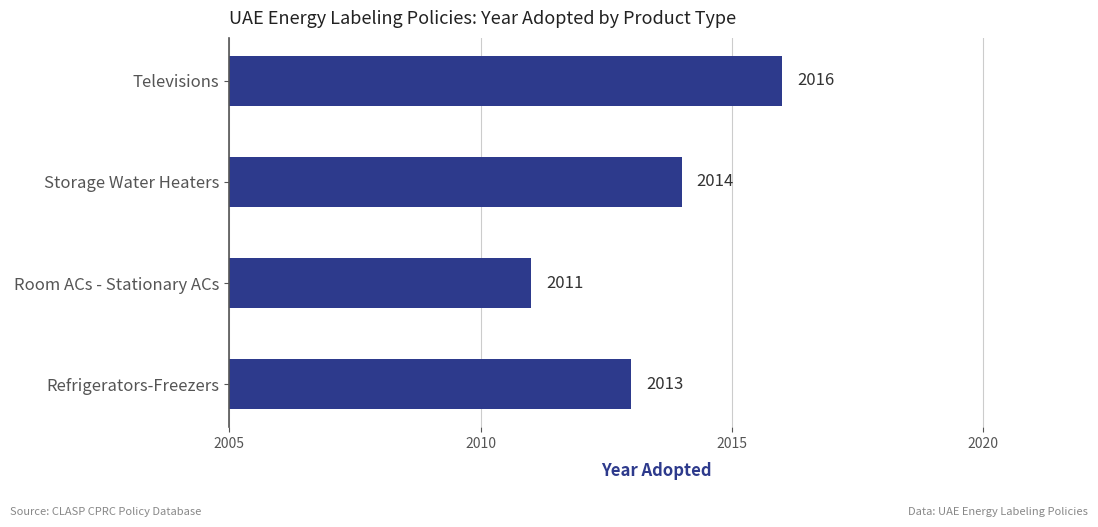

Between Storage Water Heaters and Refrigerators-Freezers, which is larger?

Storage Water Heaters